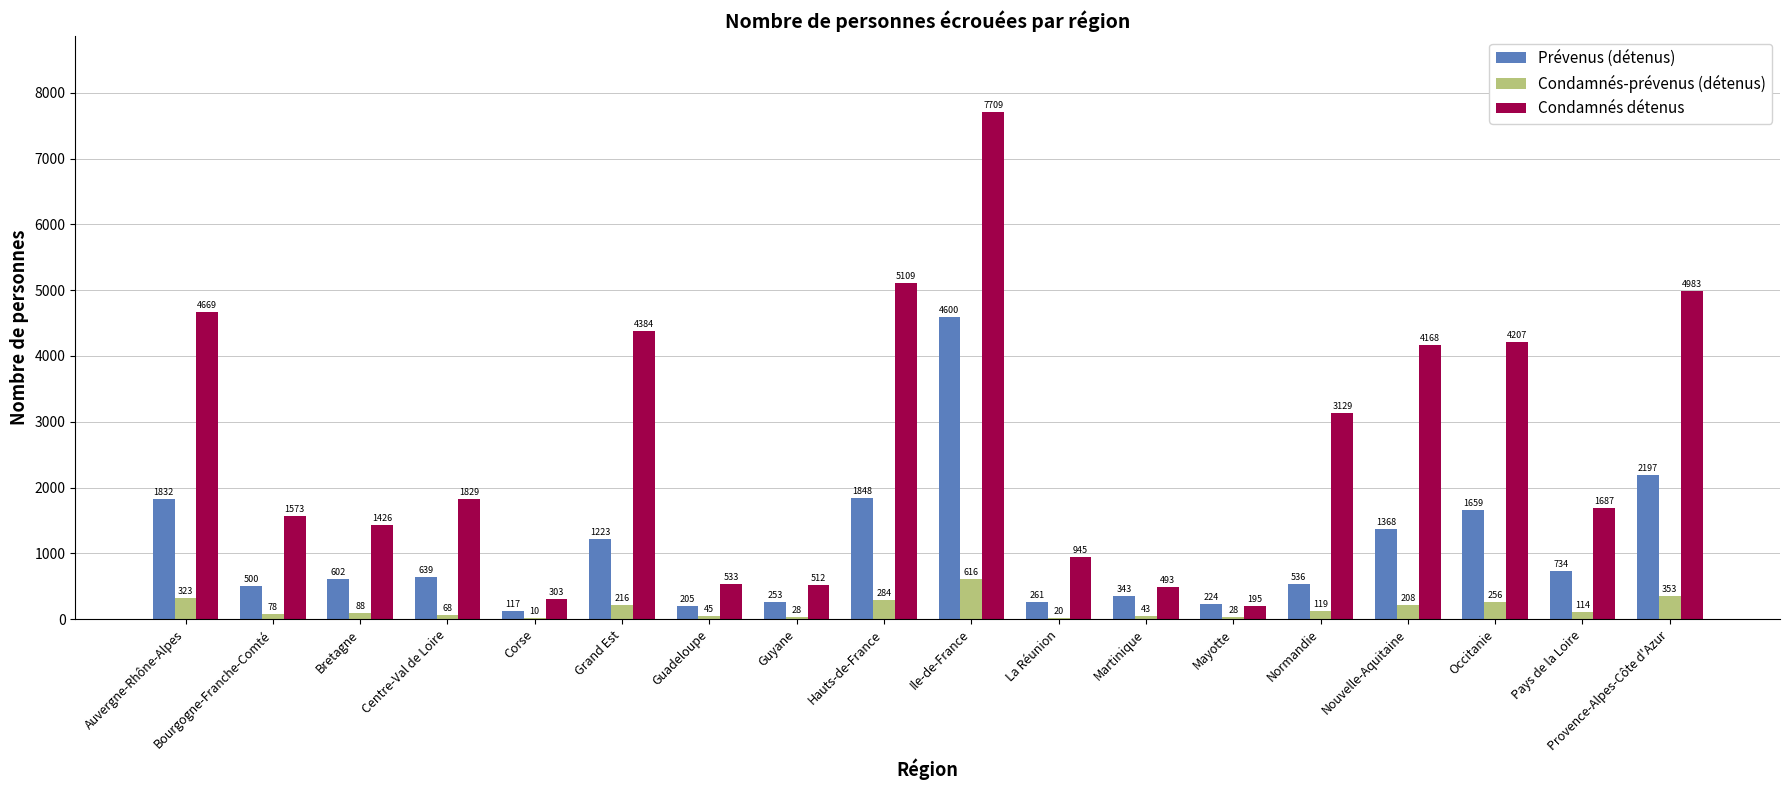

What is the sum of all Condamnés détenus values?

47854